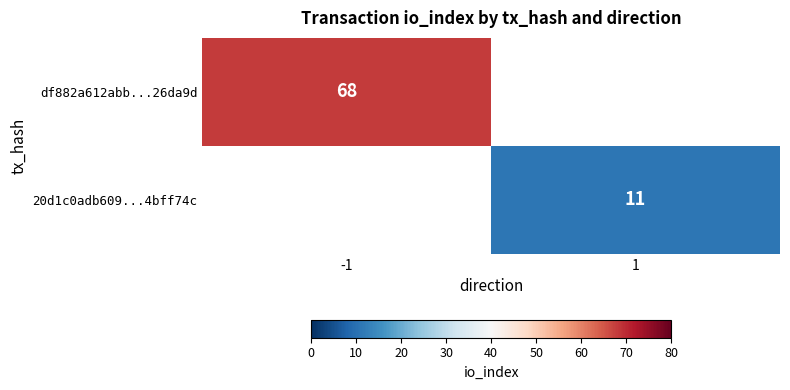

True or false: df882a612abb...26da9d has a value of 68 at -1.

True